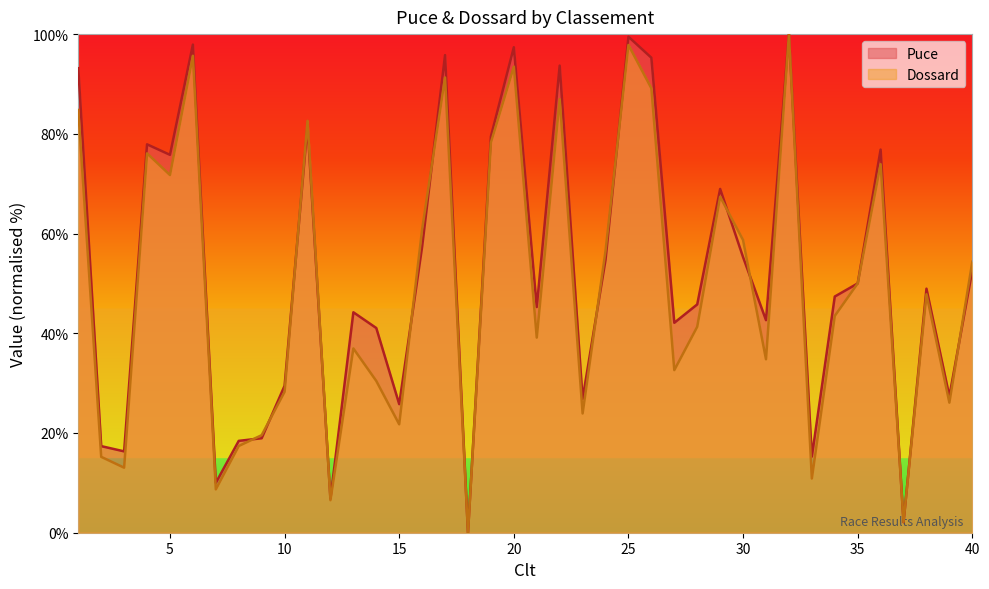

At which category is the sum across all series the highest?

32